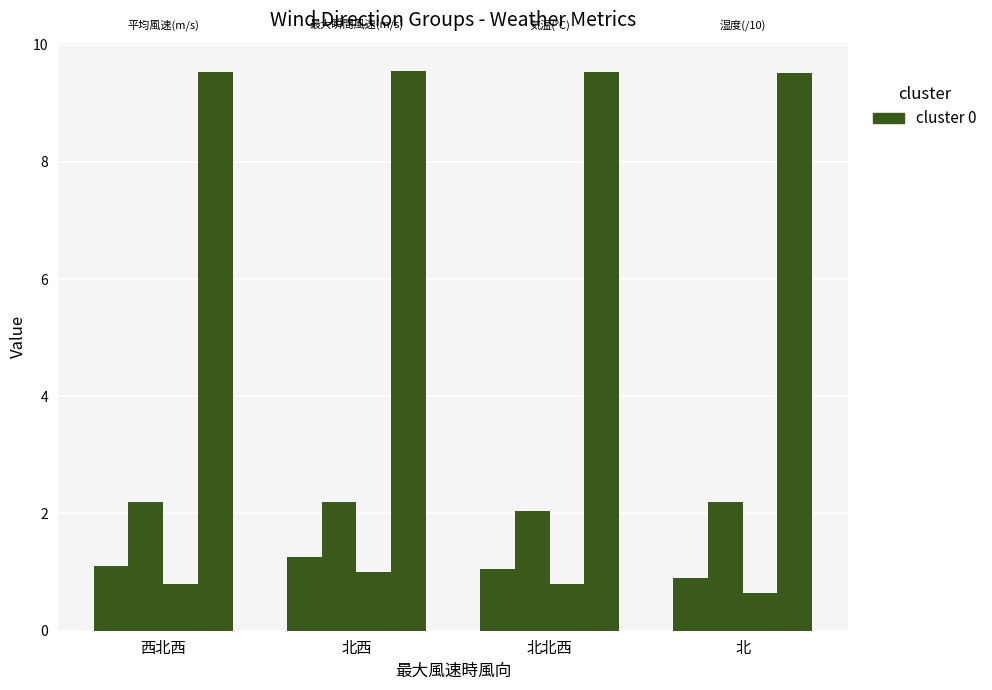

What position from the left is 西北西?

1